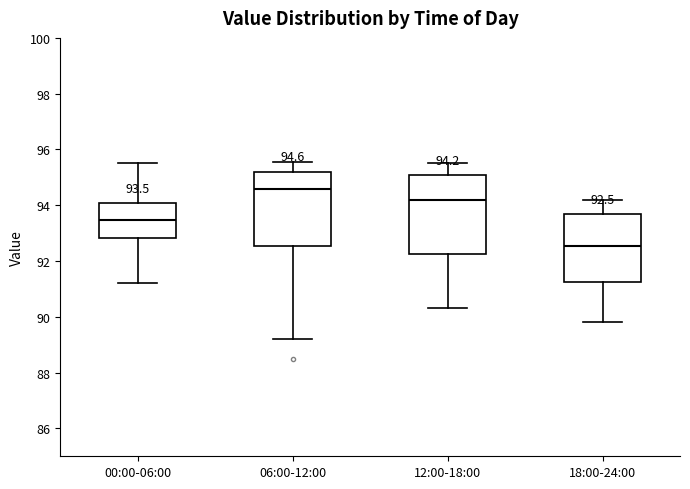

Which box has the lowest median line?

18:00-24:00